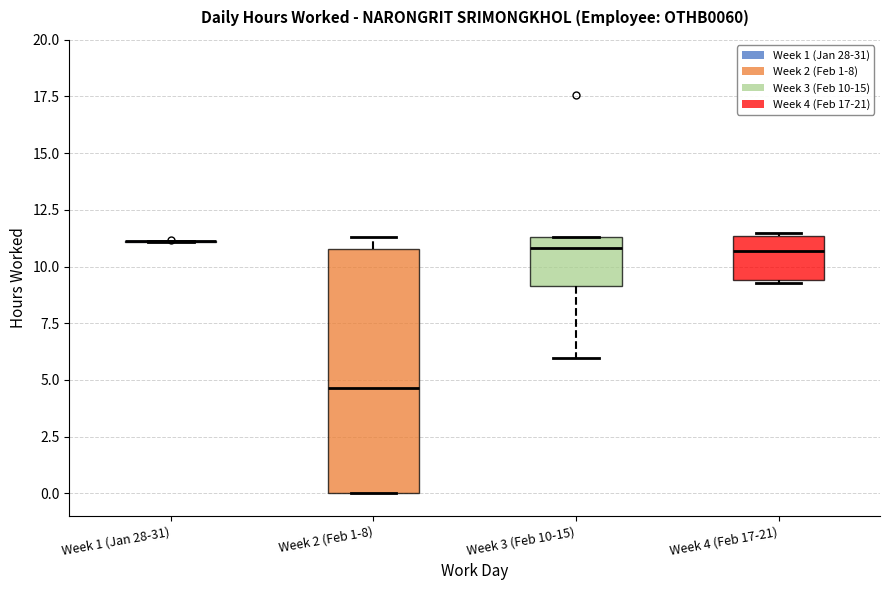

Reading left to right, read every box against the y-axis: the position of its median line, the range the box covers, and the ends of its whiskers. The values are not printed on the chart, so give them approximately, as read against the axis.

Week 1 (Jan 28-31): box collapsed to a line at 11.0, whiskers 11.0 to 11.0
Week 2 (Feb 1-8): median 4.5, box 0.0 to 11.0, whiskers 0.0 to 11.5
Week 3 (Feb 10-15): median 11.0, box 9.0 to 11.5, whiskers 6.0 to 11.5
Week 4 (Feb 17-21): median 10.5, box 9.5 to 11.5, whiskers 9.5 to 11.5